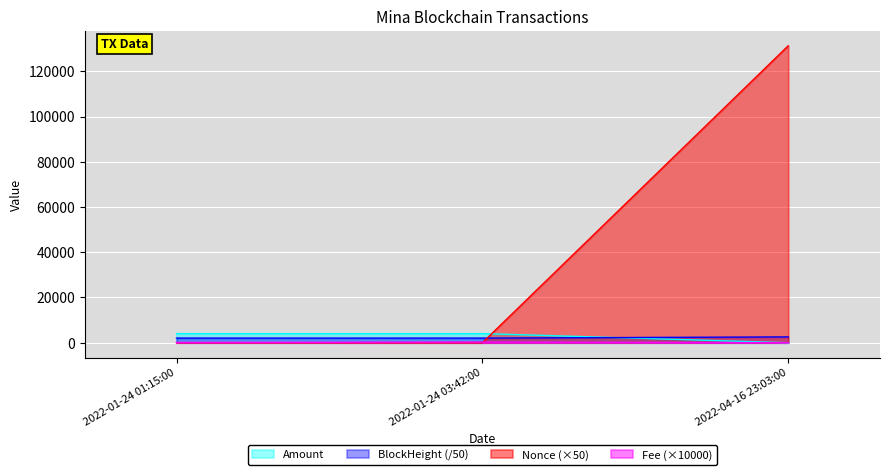

Rank the series at 2022-01-24 03:42:00 from lowest to highest value.

Nonce, Fee, BlockHeight, Amount